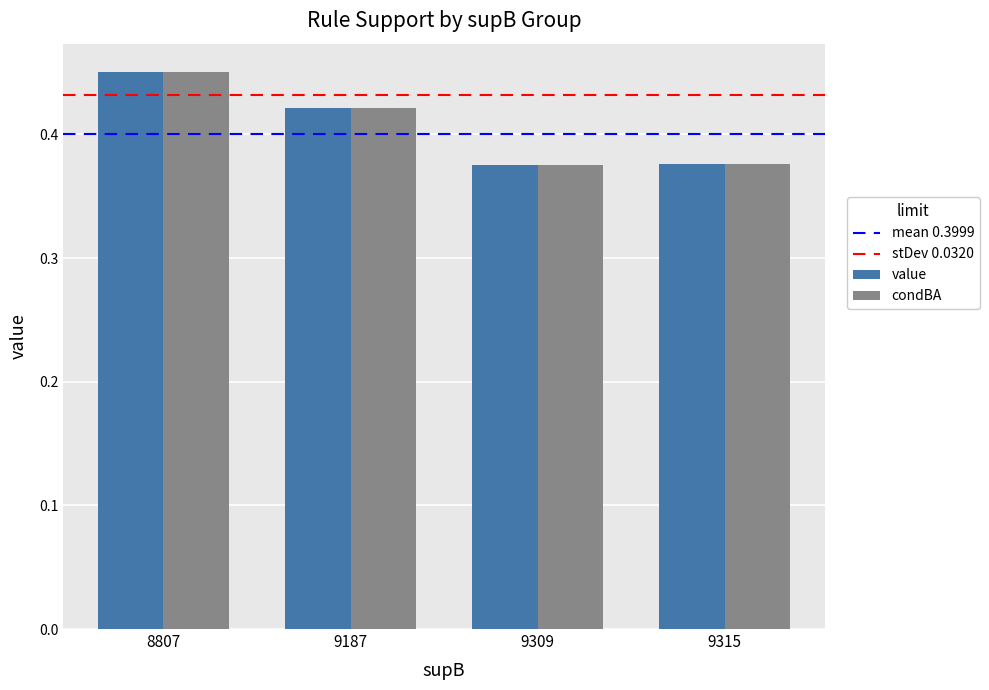

What is the sum of all condBA values?

1.6